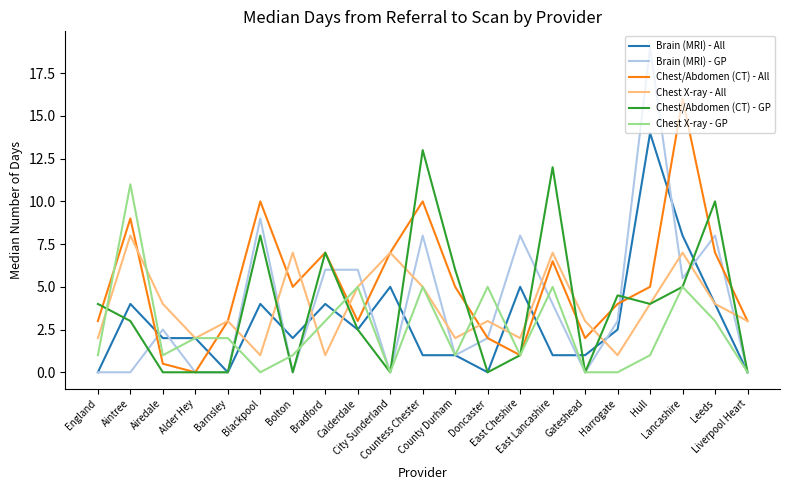

Reading left to right, transcribe all the data shown in this chart.

Brain (MRI) - All: England=0.0	Aintree=4.0	Airedale=2.0	Alder Hey=2.0	Barnsley=0.0	Blackpool=4.0	Bolton=2.0	Bradford=4.0	Calderdale=2.5	City Sunderland=5.0	Countess Chester=1.0	County Durham=1.0	Doncaster=0.0	East Cheshire=5.0	East Lancashire=1.0	Gateshead=1.0	Harrogate=2.5	Hull=14.0	Lancashire=8.0	Leeds=4.0	Liverpool Heart=0.0
Brain (MRI) - GP: England=0.0	Aintree=0.0	Airedale=2.5	Alder Hey=0.0	Barnsley=0.0	Blackpool=9.0	Bolton=0.0	Bradford=6.0	Calderdale=6.0	City Sunderland=0.0	Countess Chester=8.0	County Durham=1.0	Doncaster=2.0	East Cheshire=8.0	East Lancashire=4.0	Gateshead=0.0	Harrogate=3.0	Hull=19.0	Lancashire=5.5	Leeds=8.0	Liverpool Heart=0.0
Chest/Abdomen (CT) - All: England=3.0	Aintree=9.0	Airedale=0.5	Alder Hey=0.0	Barnsley=3.0	Blackpool=10.0	Bolton=5.0	Bradford=7.0	Calderdale=3.0	City Sunderland=7.0	Countess Chester=10.0	County Durham=5.0	Doncaster=2.0	East Cheshire=1.0	East Lancashire=6.5	Gateshead=2.0	Harrogate=4.0	Hull=5.0	Lancashire=16.0	Leeds=7.0	Liverpool Heart=3.0
Chest X-ray - All: England=2.0	Aintree=8.0	Airedale=4.0	Alder Hey=2.0	Barnsley=3.0	Blackpool=1.0	Bolton=7.0	Bradford=1.0	Calderdale=5.0	City Sunderland=7.0	Countess Chester=5.0	County Durham=2.0	Doncaster=3.0	East Cheshire=2.0	East Lancashire=7.0	Gateshead=3.0	Harrogate=1.0	Hull=4.0	Lancashire=7.0	Leeds=4.0	Liverpool Heart=3.0
Chest/Abdomen (CT) - GP: England=4.0	Aintree=3.0	Airedale=0.0	Alder Hey=0.0	Barnsley=0.0	Blackpool=8.0	Bolton=0.0	Bradford=7.0	Calderdale=2.5	City Sunderland=0.0	Countess Chester=13.0	County Durham=6.0	Doncaster=0.0	East Cheshire=1.0	East Lancashire=12.0	Gateshead=0.0	Harrogate=4.5	Hull=4.0	Lancashire=5.0	Leeds=10.0	Liverpool Heart=0.0
Chest X-ray - GP: England=1.0	Aintree=11.0	Airedale=1.0	Alder Hey=2.0	Barnsley=2.0	Blackpool=0.0	Bolton=1.0	Bradford=3.0	Calderdale=5.0	City Sunderland=0.0	Countess Chester=5.0	County Durham=1.0	Doncaster=5.0	East Cheshire=1.0	East Lancashire=5.0	Gateshead=0.0	Harrogate=0.0	Hull=1.0	Lancashire=5.0	Leeds=3.0	Liverpool Heart=0.0